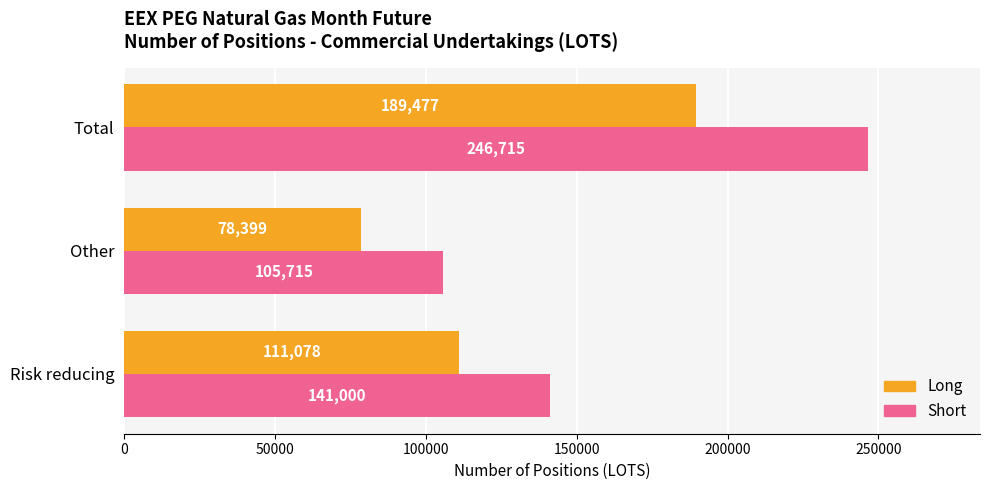

The Short series shows 246715 at Total. True or false?

True